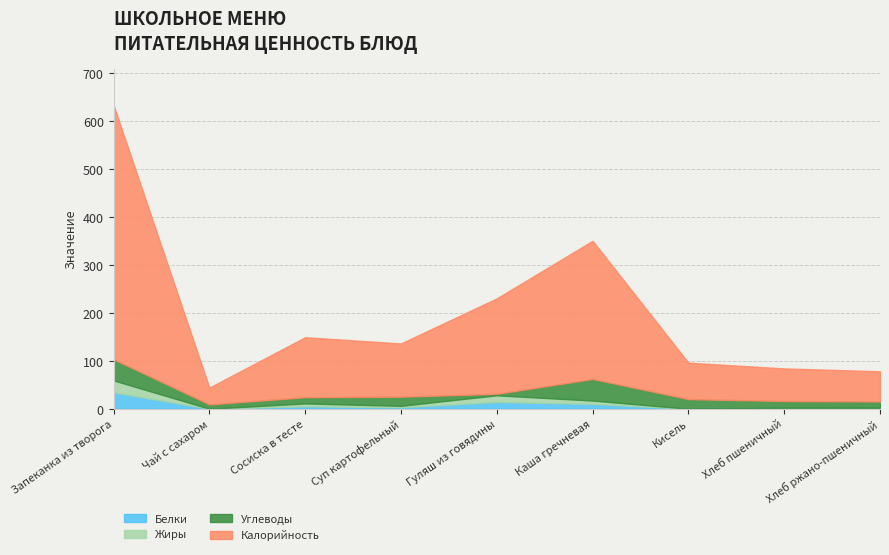

At which label is Белки closest to 17?

Гуляш из говядины